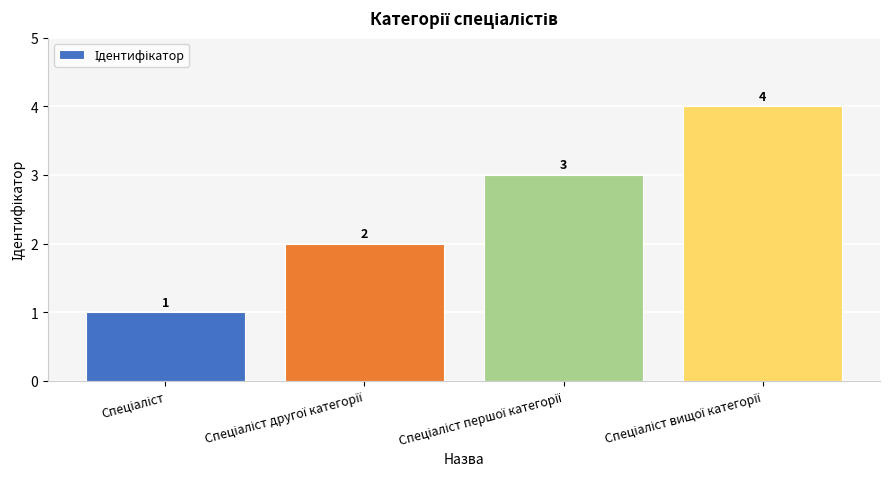

What is the value of the 2nd bar from the left?

2